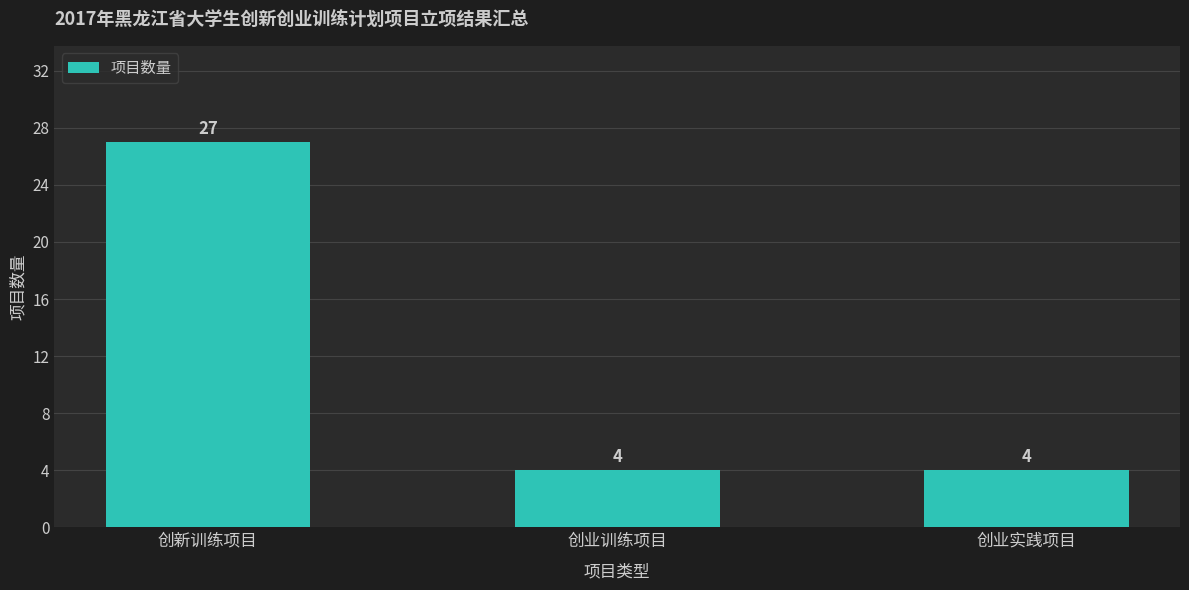

What is the smallest value displayed?

4